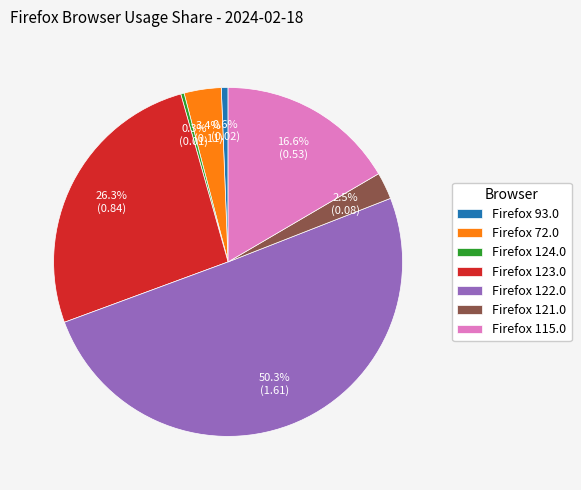

To the nearest percent, what portion does Firefox 72.0 represent?

3%